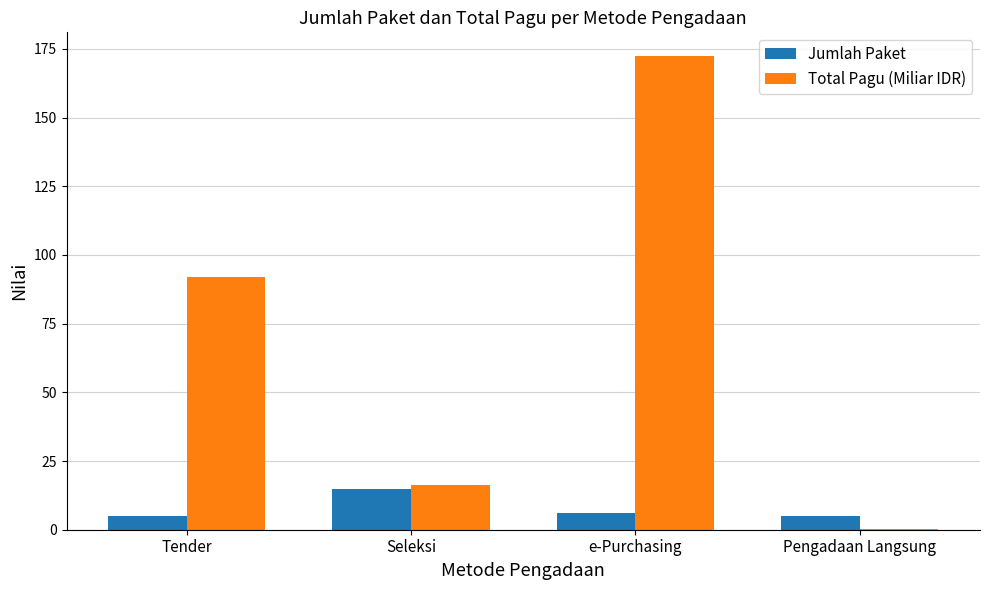

How many groups of bars are there?

4